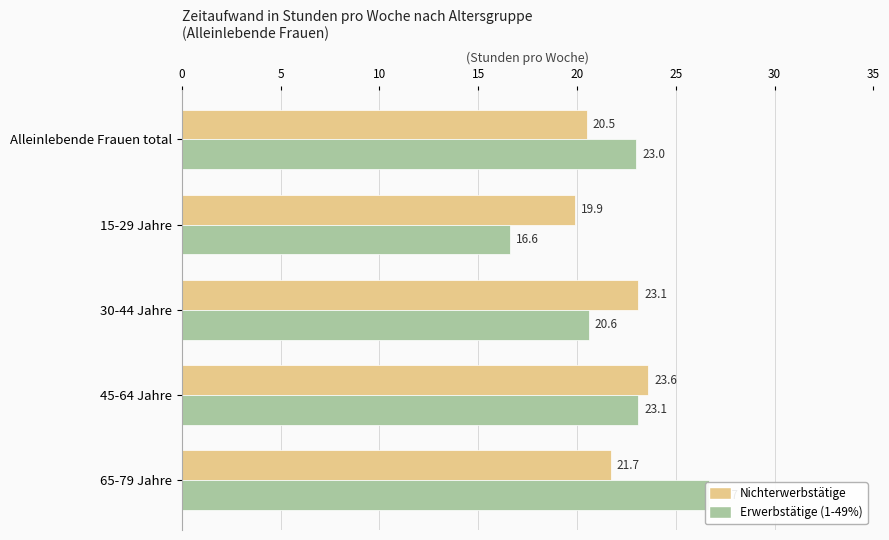

How many bars are there in each group?

2